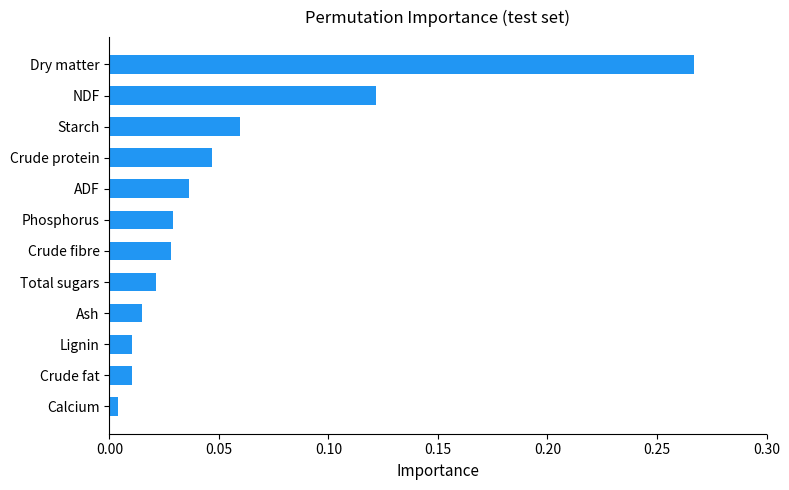

Where is the data nearest to the value 0?

Calcium